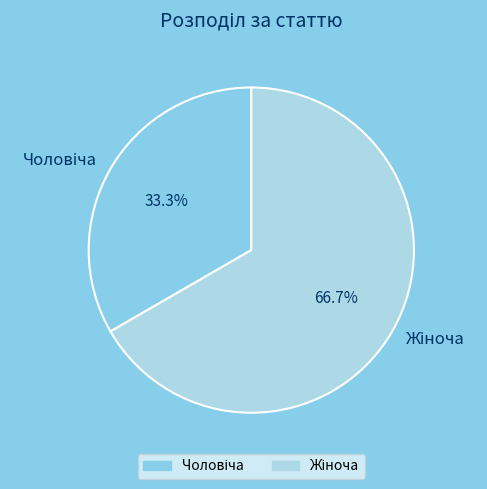

Is there any slice that represents more than half of the pie?

Yes